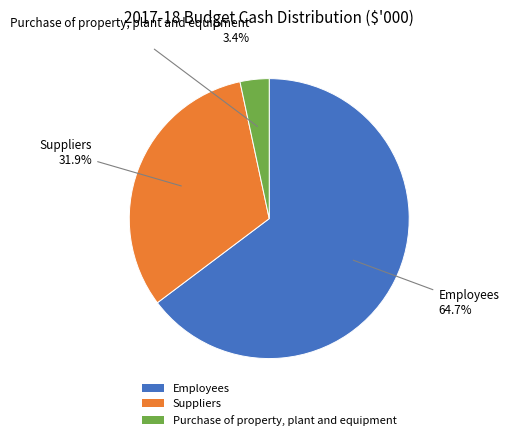

Which slice is the smallest?

Purchase of property, plant and equipment